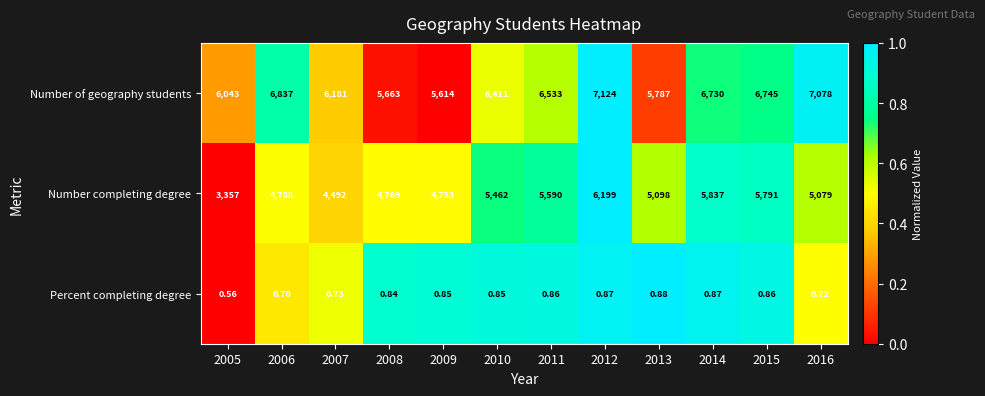

Between 2006 and 2014, which series saw the biggest shift?

Number completing degree